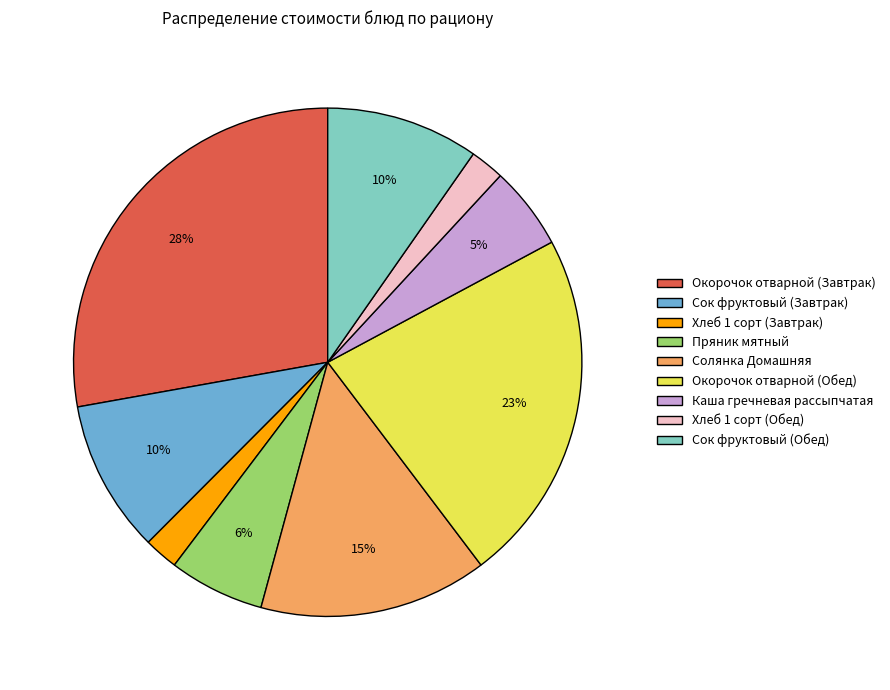

Between Сок фруктовый (Завтрак) and Окорочок отварной (Обед), which is larger?

Окорочок отварной (Обед)